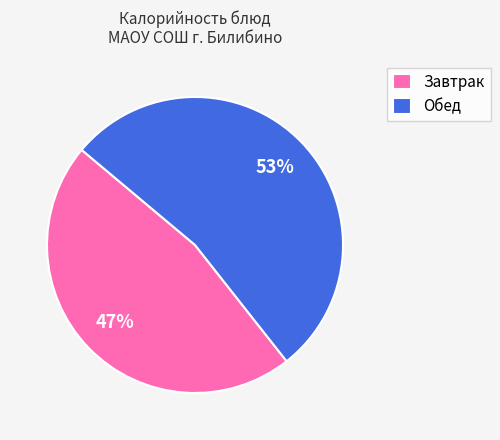

True or false: Обед accounts for 53% of the total.

True